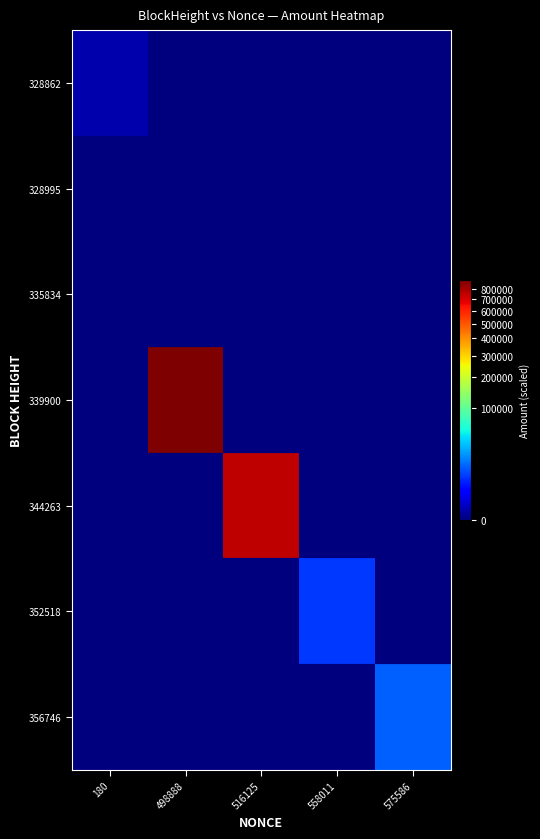

Which series changed the most between 516125 and 575586?

344263